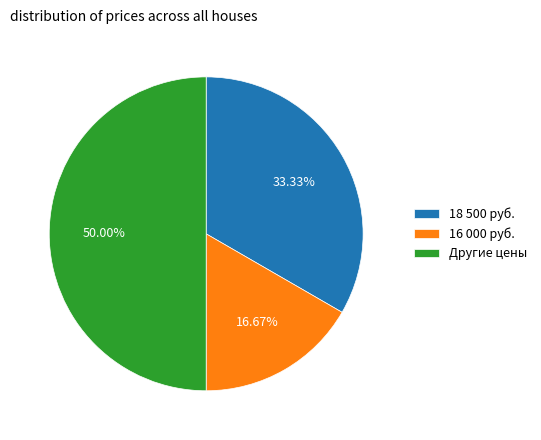

Do Другие цены and 18 500 руб. together represent more than half of the pie?

Yes